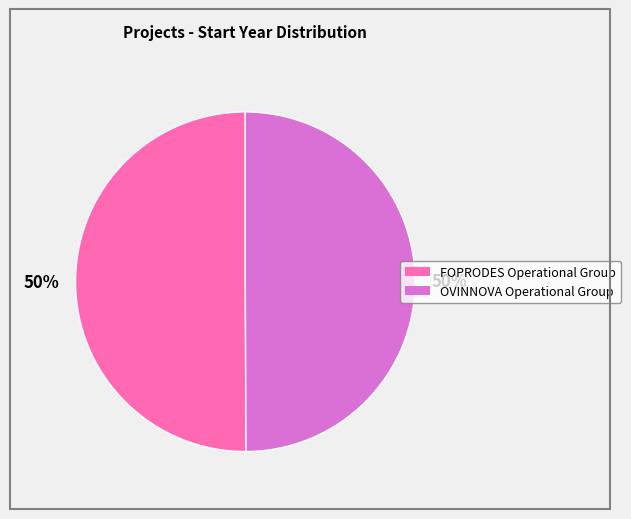

Count the number of slices in the pie.

2